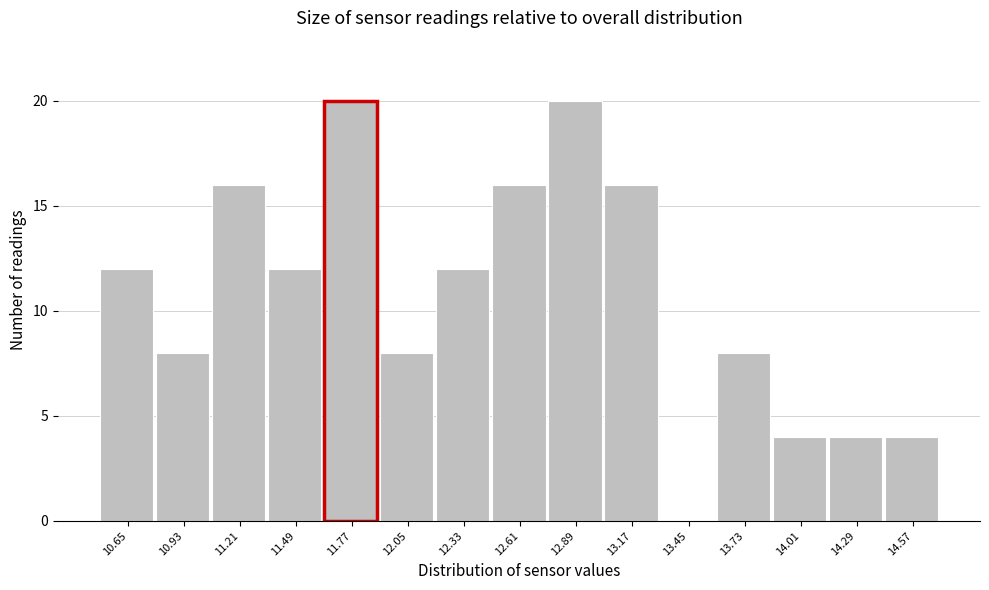

Reading right to left, transcribe all the data shown in this chart.

14.57=4	14.29=4	14.01=4	13.73=8	13.45=0	13.17=16	12.89=20	12.61=16	12.33=12	12.05=8	11.77=20	11.49=12	11.21=16	10.93=8	10.65=12